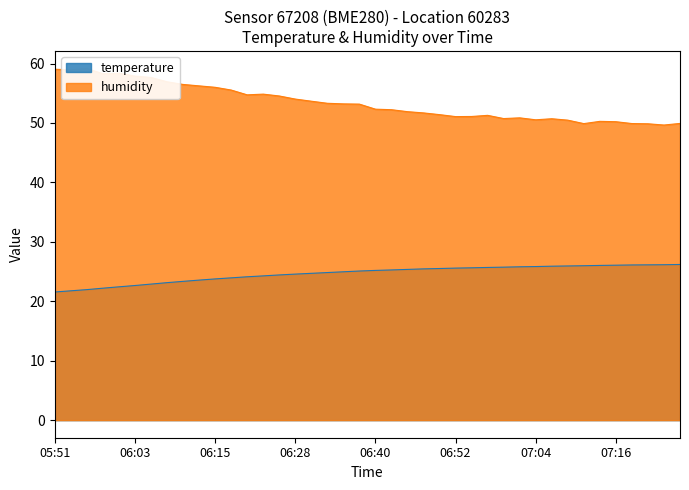

Which series has the largest total across all categories?

humidity